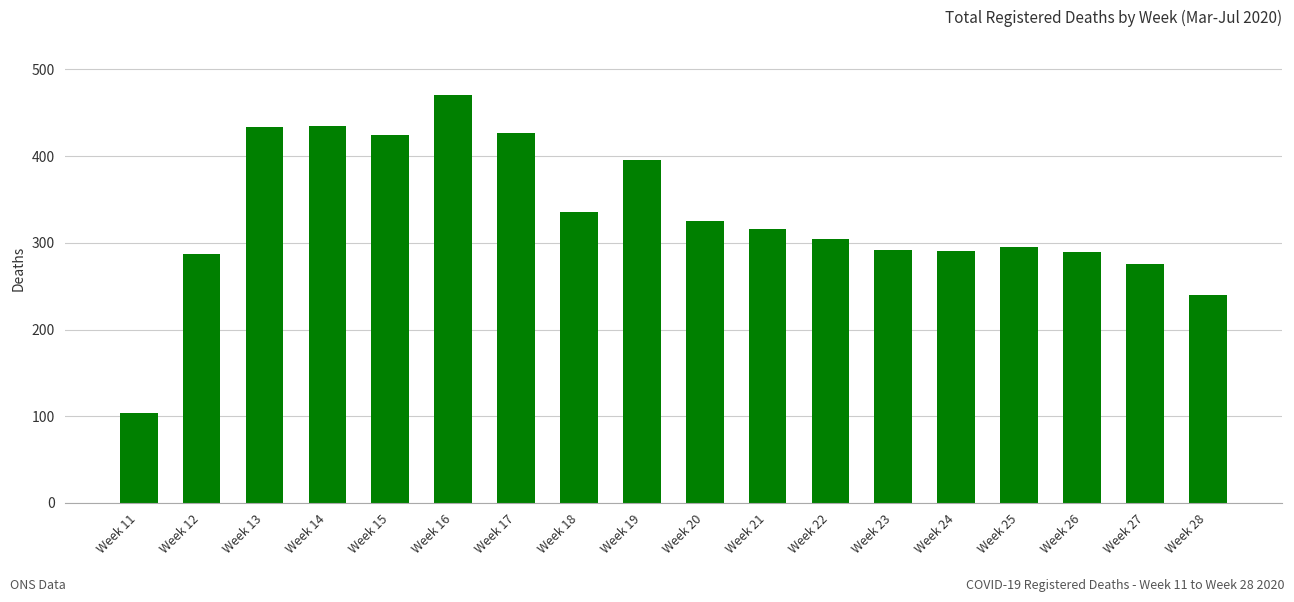

What is the value of the 11th bar from the left?

316